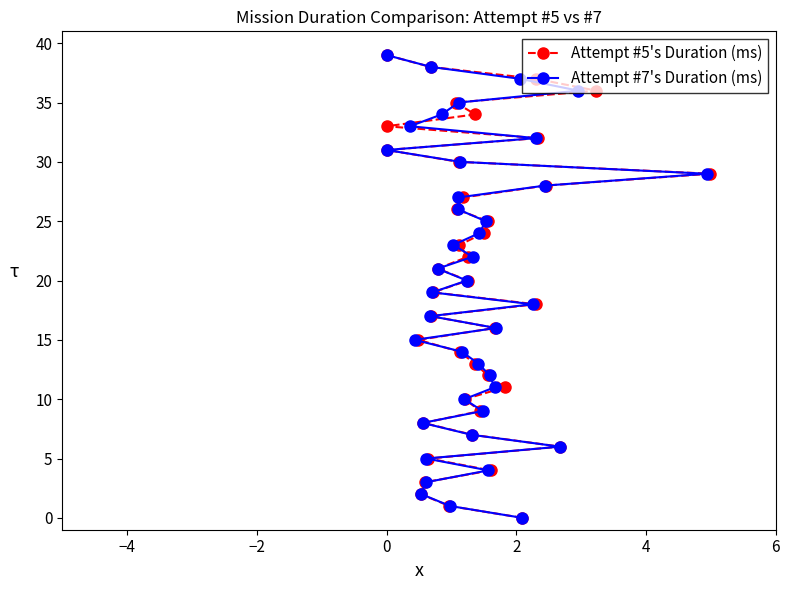

How many lines are shown in the chart?

2